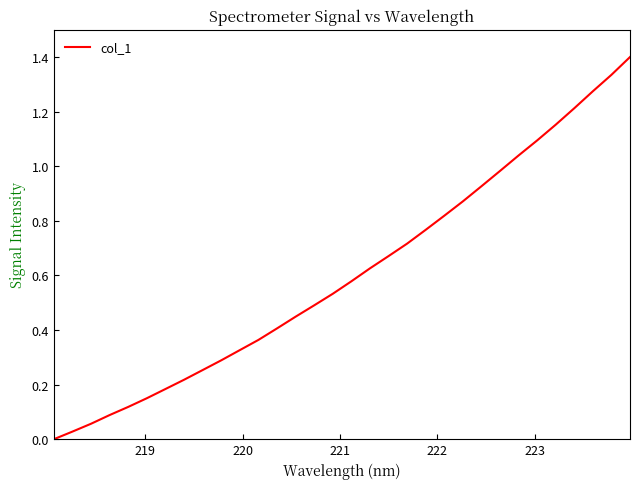

What is the greatest value displayed?

1.4